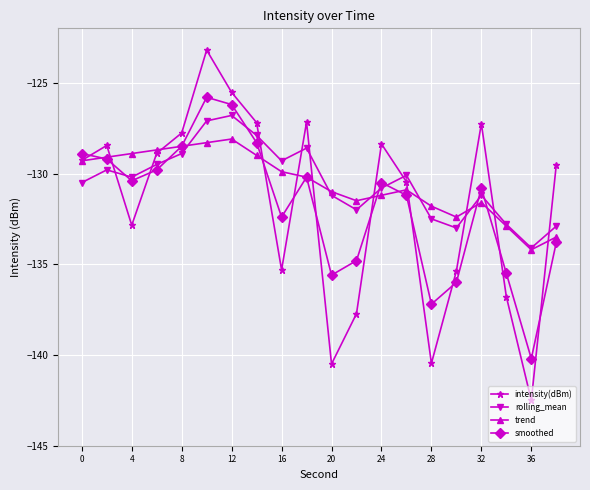

Rank the series by their maximum value, from lowest to highest.

trend, rolling_mean, smoothed, intensity(dBm)